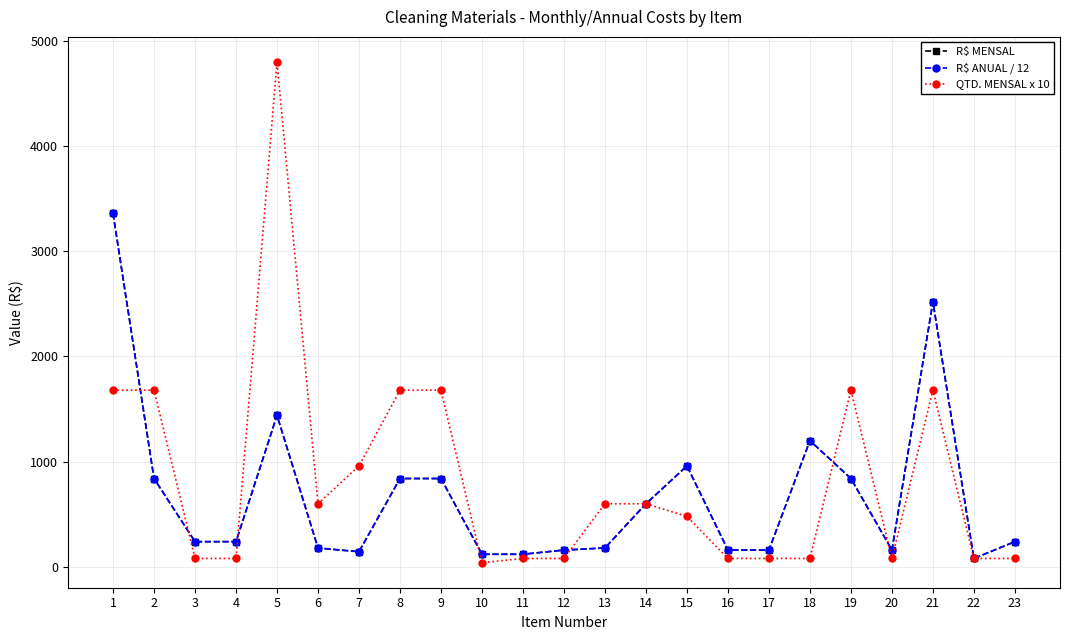

Where do R$ MENSAL and QTD. MENSAL x 10 first cross each other?

1 and 2